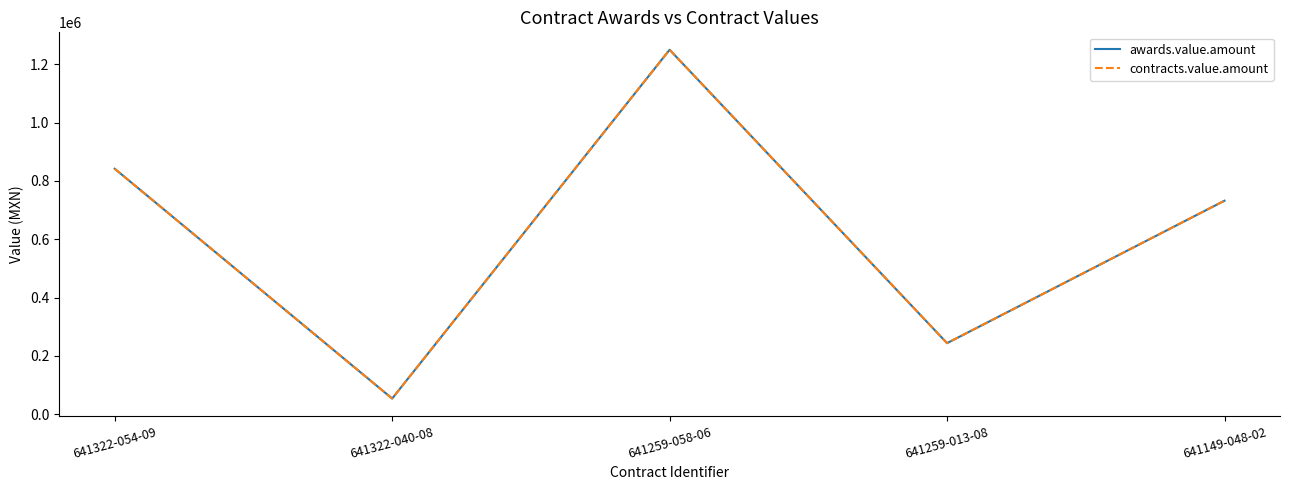

Reading left to right, what are all the values shown in this chart?

awards.value.amount: 841990.0	53964.0	1250000.0	243950.0	732380.0
contracts.value.amount: 841990.0	53964.0	1250000.0	243950.0	732380.0